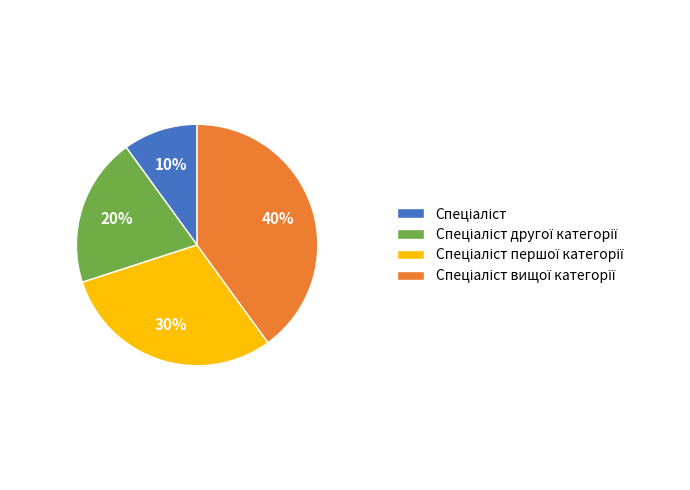

To the nearest percent, what is the average slice percentage?

25%